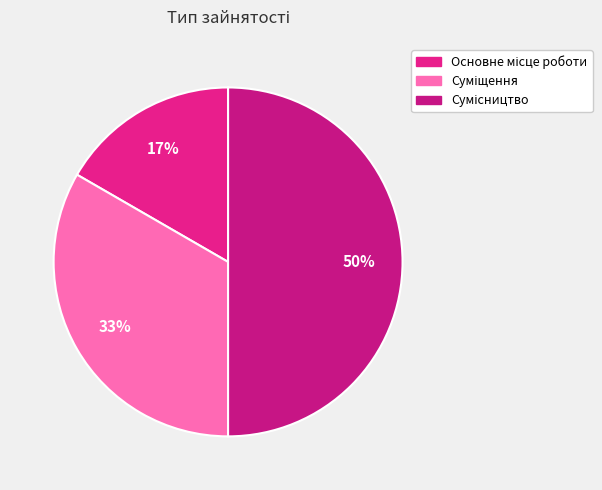

Is there any slice that represents more than half of the pie?

No